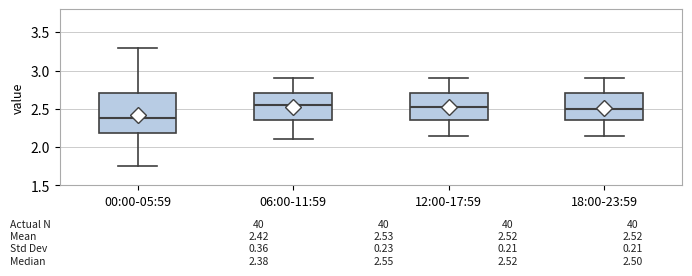

Comparing the boxes themselves (not the whiskers), which one is the tallest?

00:00-05:59